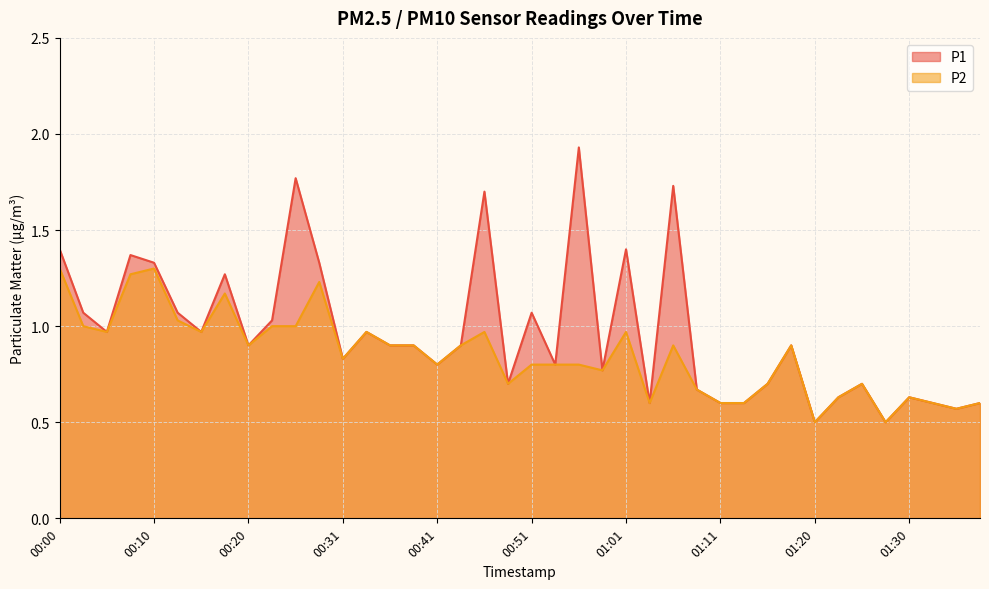

At how many categories does at least one series exceed 0?

40